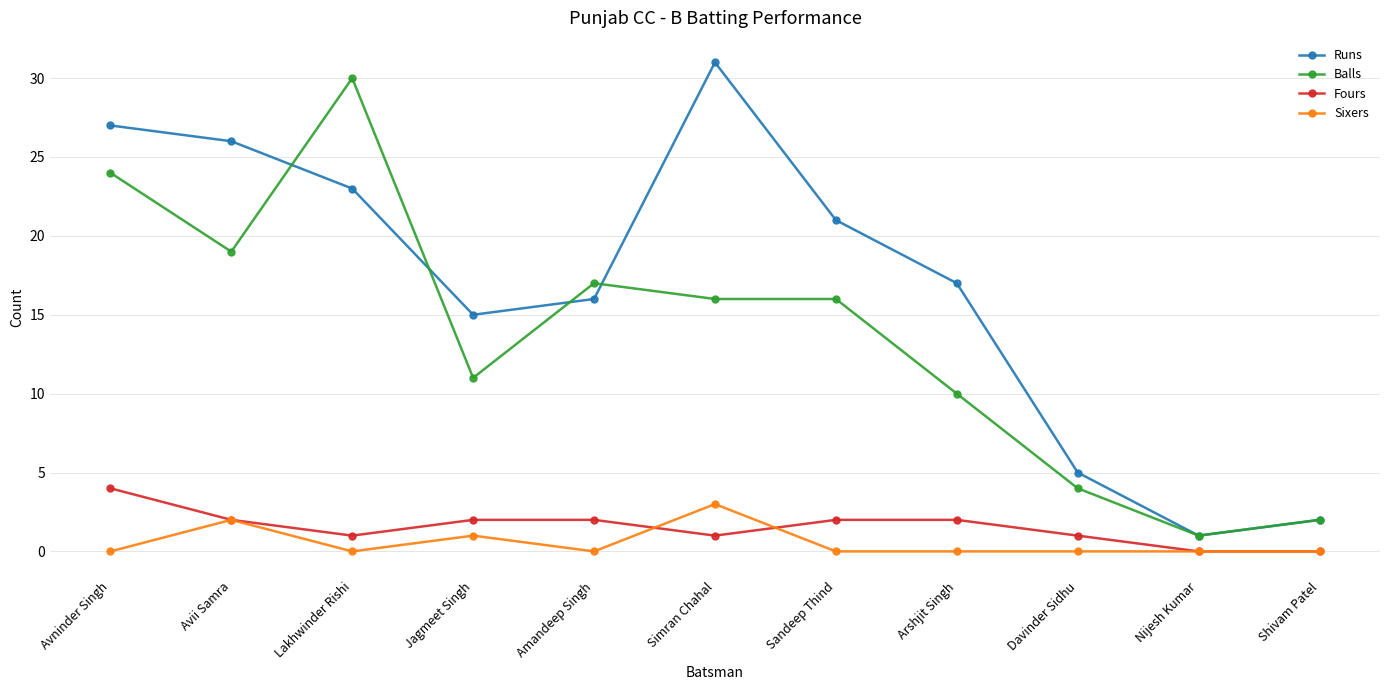

How many lines are shown in the chart?

4